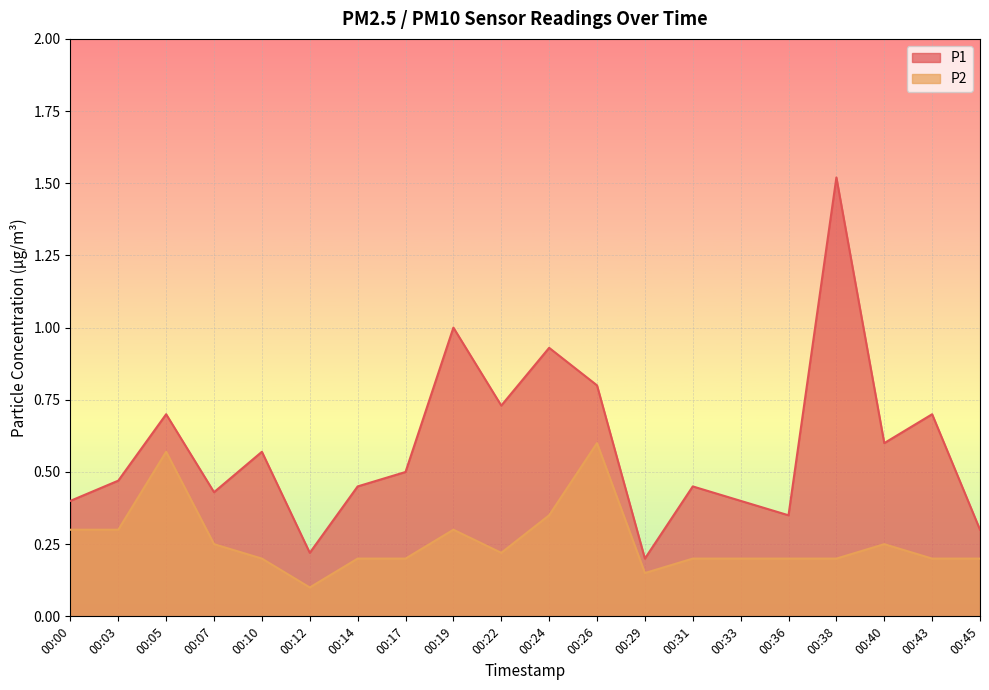

Rank the series by their average value, from highest to lowest.

P1, P2